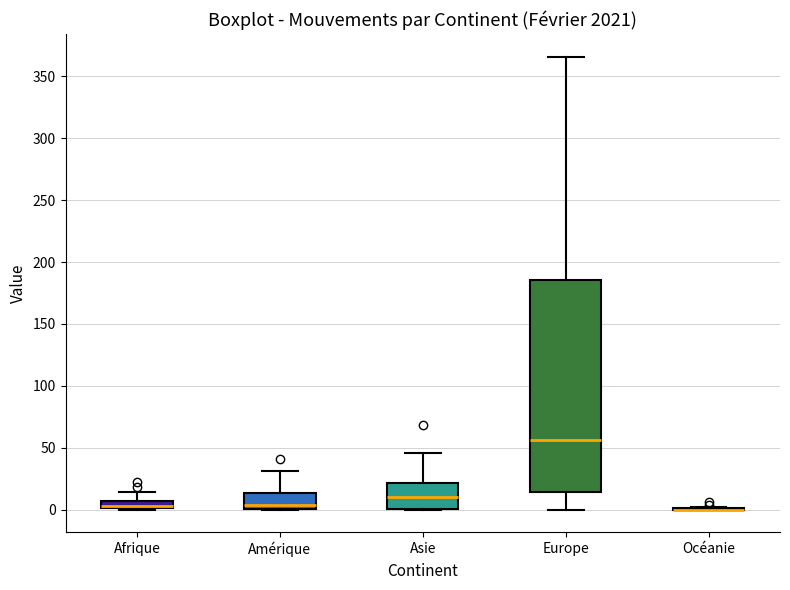

Where is the lower edge of the box for Afrique on the y-axis? The values are not printed on the chart, so give them approximately, as read against the axis.

0